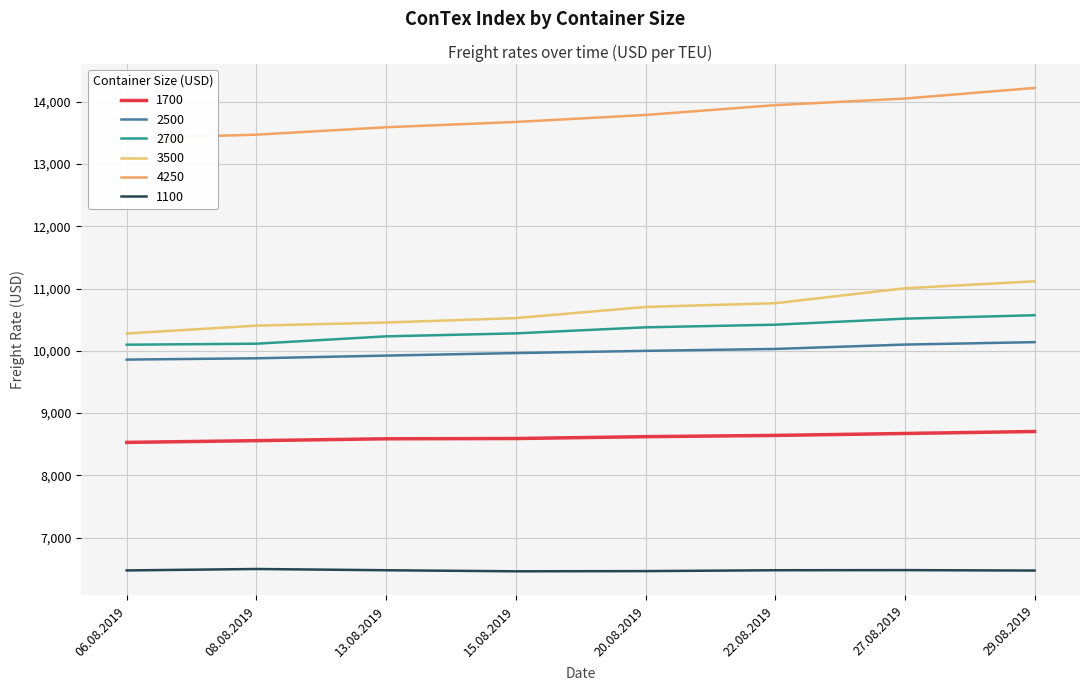

How many data points does each series have?

8